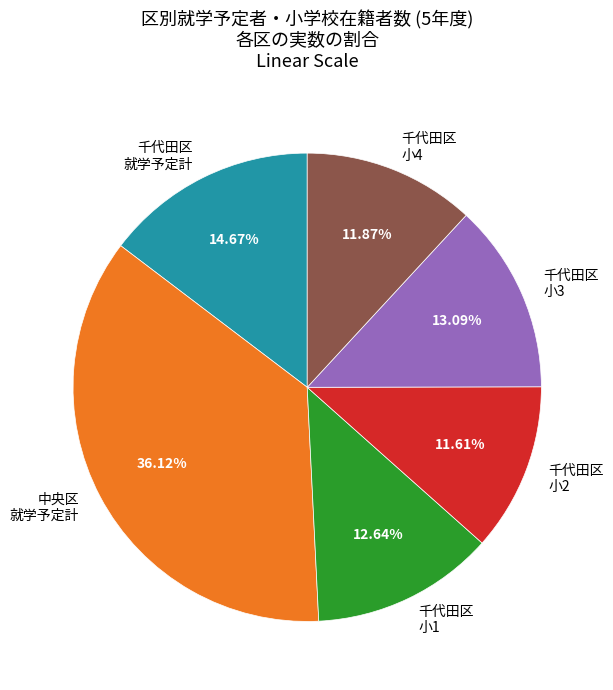

Which category has the biggest portion of the pie?

中央区 就学予定計